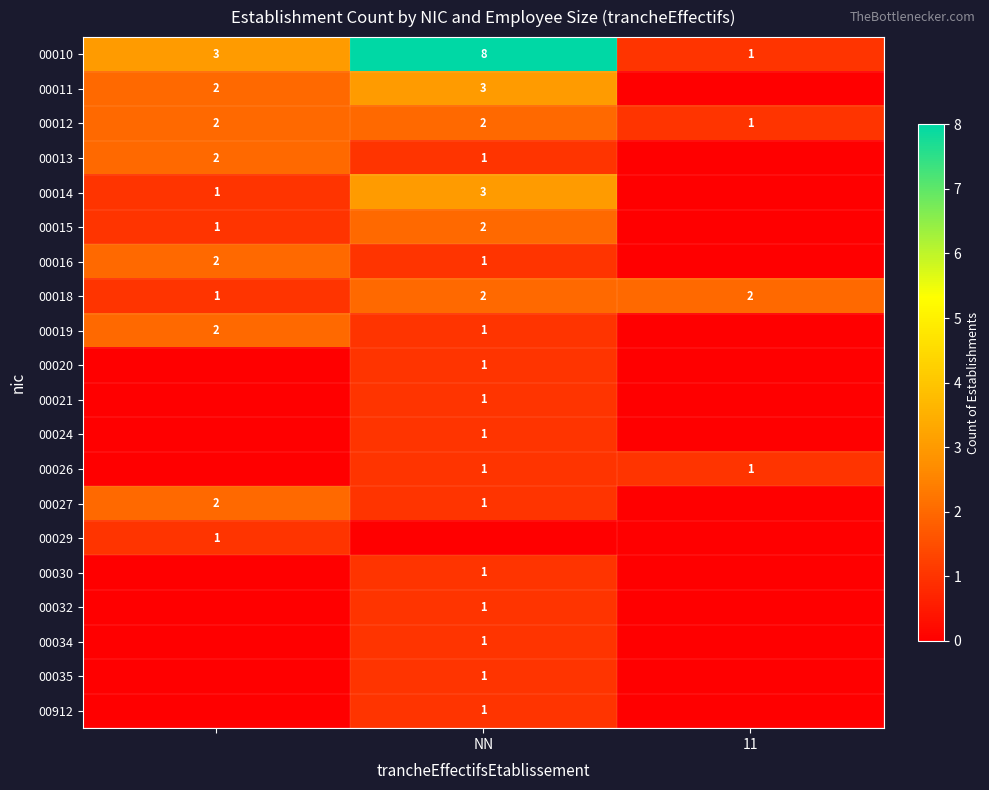

True or false: 00034 has a value of 1 at NN.

True